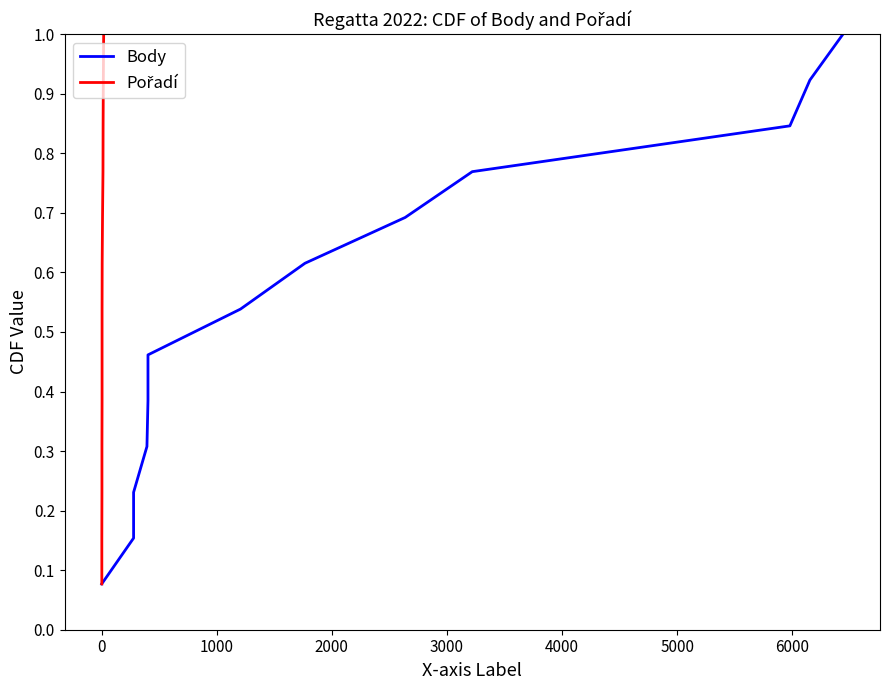

How many categories are shown in the chart?

13